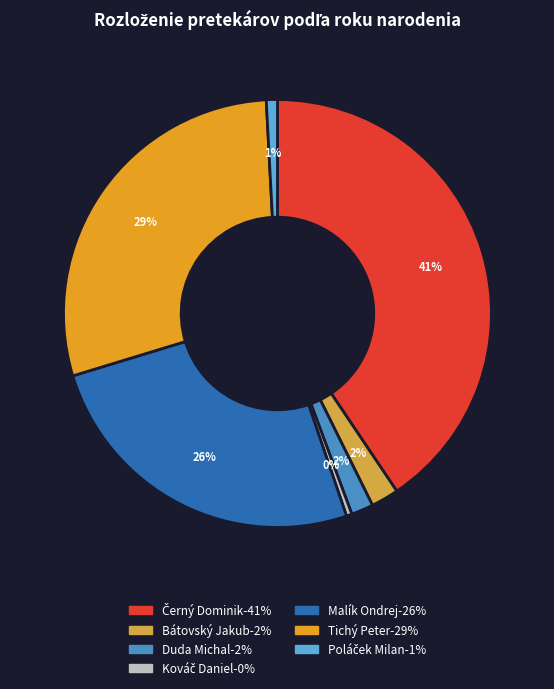

Combined, do Duda Michal and Kováč Daniel account for over 50%?

No